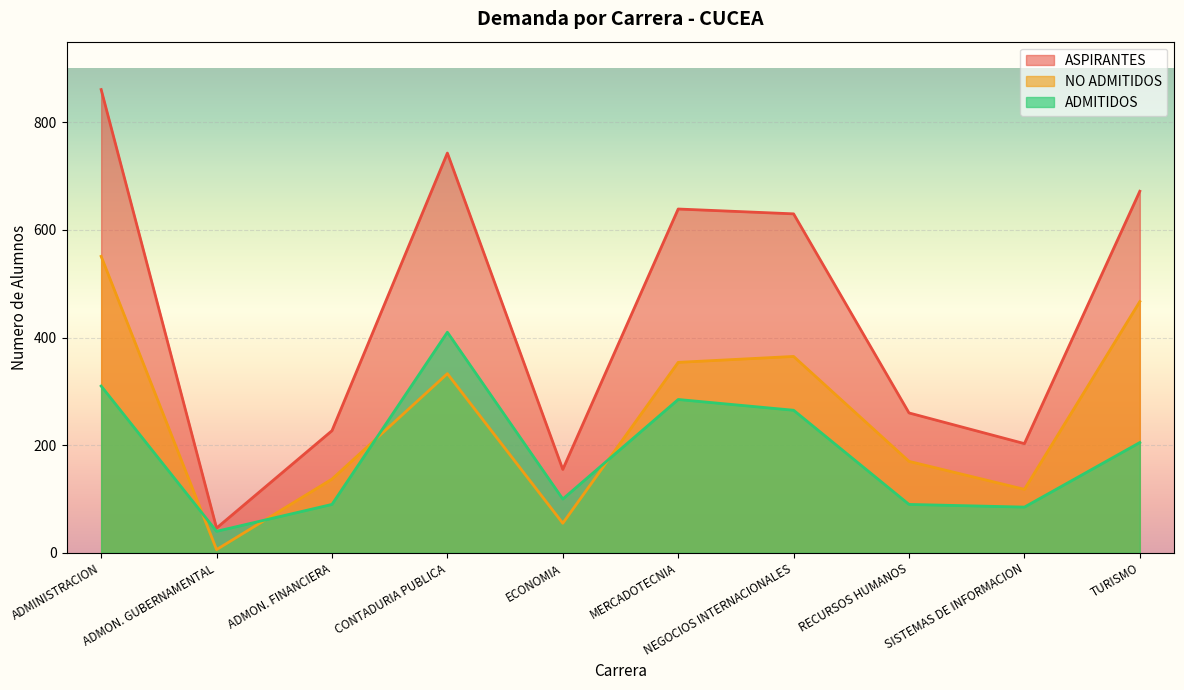

What is the difference between the maximum and minimum values in the ASPIRANTES series?

815